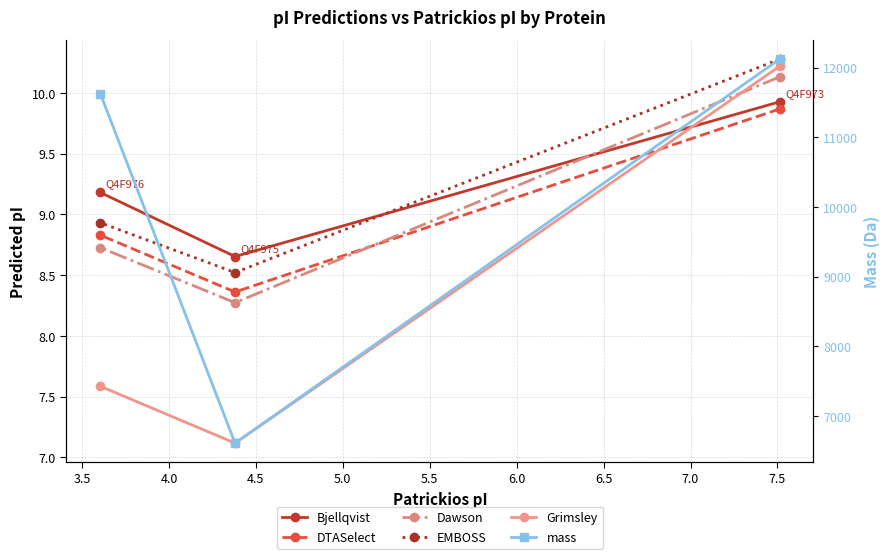

What is the difference between the maximum and minimum values in the Bjellqvist series?

1.3